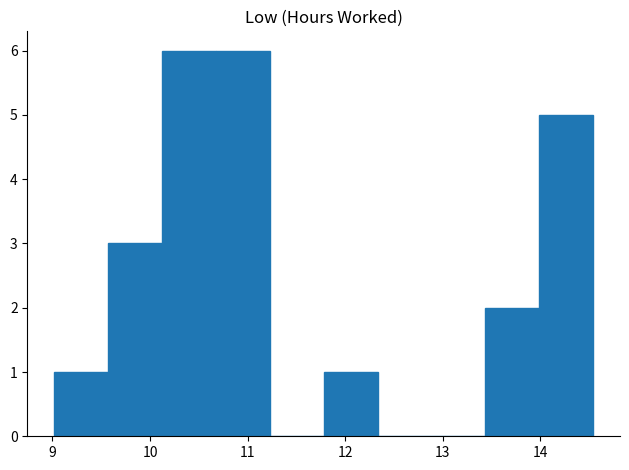

What is the height of the bar covering 9.6 to 10.1 on the x-axis? Neither the bar edges nor the heights are printed on the chart, so give them approximately, as read against the axes.

3